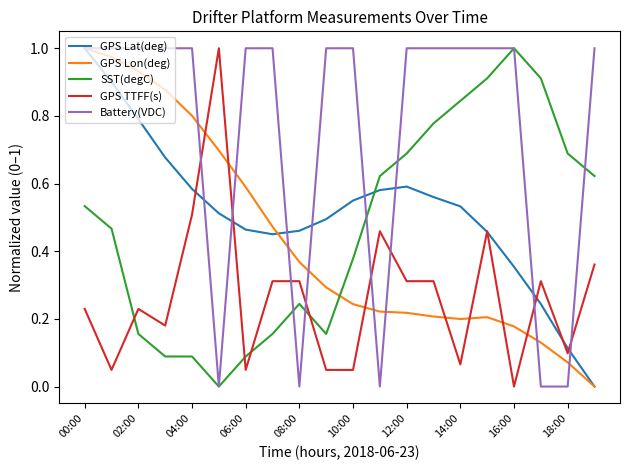

True or false: GPS TTFF(s) and SST(degC) intersect in this chart.

True